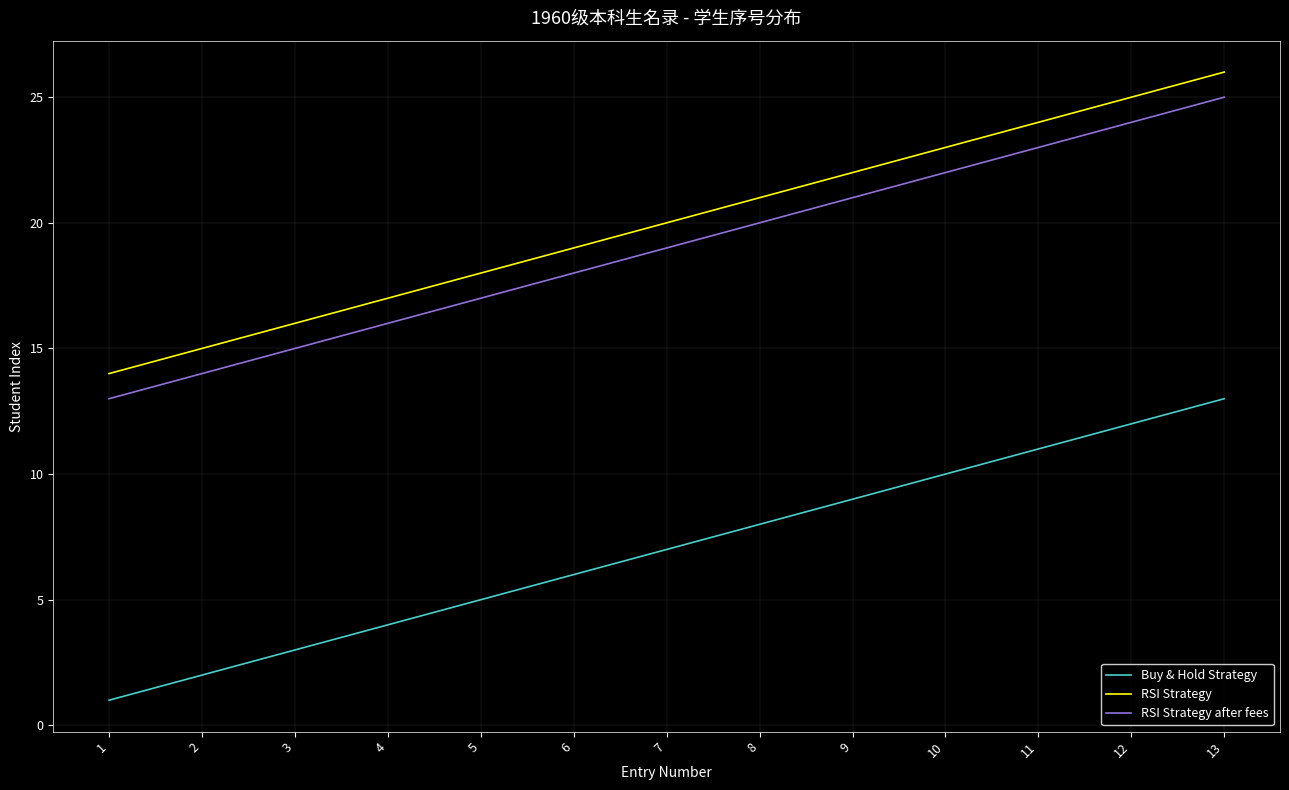

True or false: RSI Strategy and RSI Strategy after fees cross at least once.

False